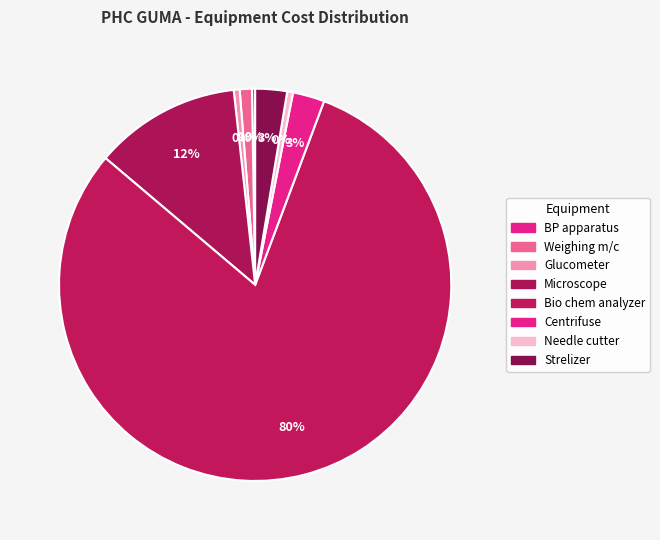

Between Glucometer and Bio chem analyzer, which is larger?

Bio chem analyzer